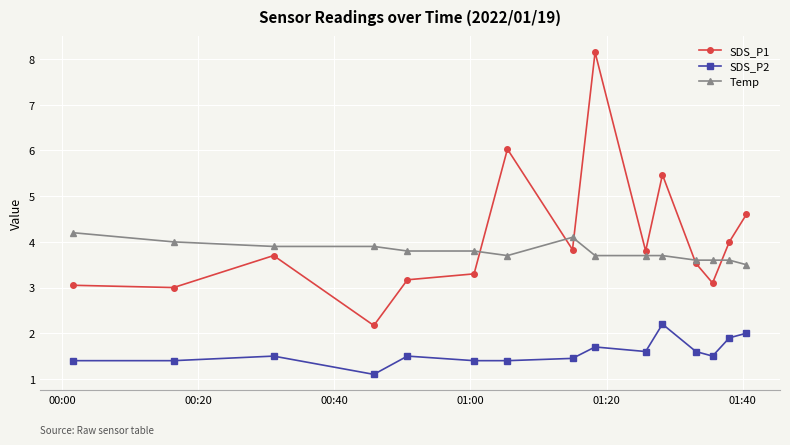

Rank the series by their maximum value, from highest to lowest.

SDS_P1, Temp, SDS_P2